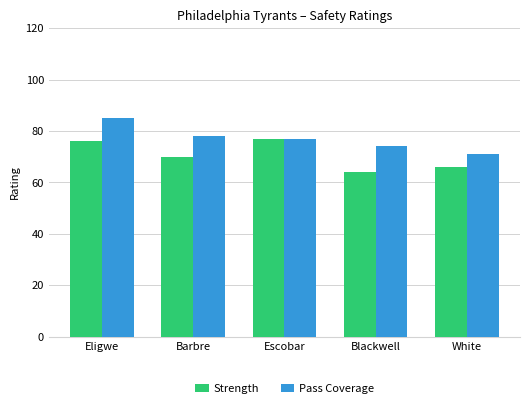

How many bars are there in each group?

2